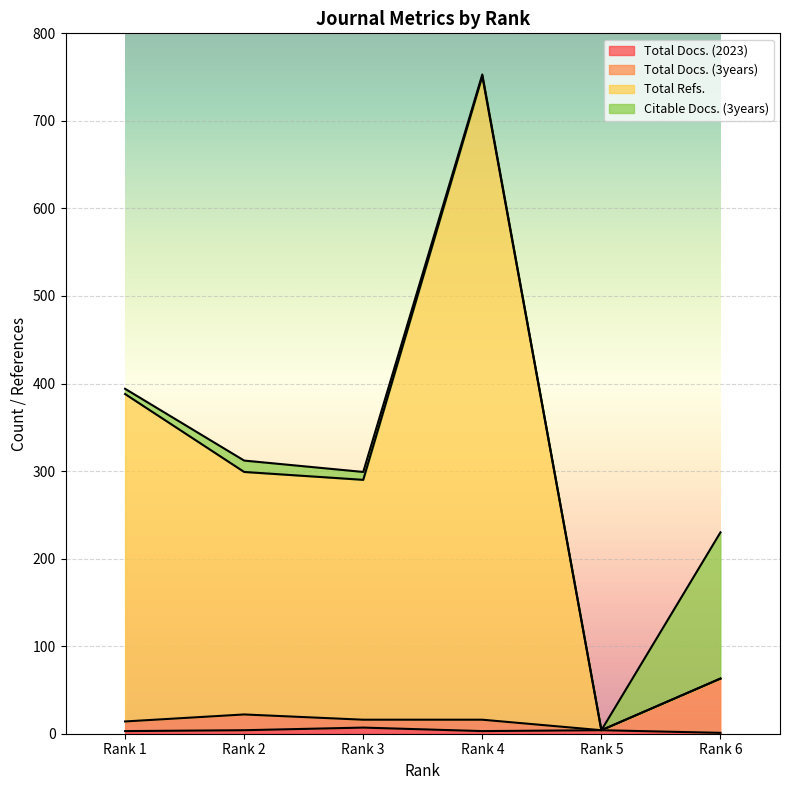

At how many categories does at least one series exceed 548?

1